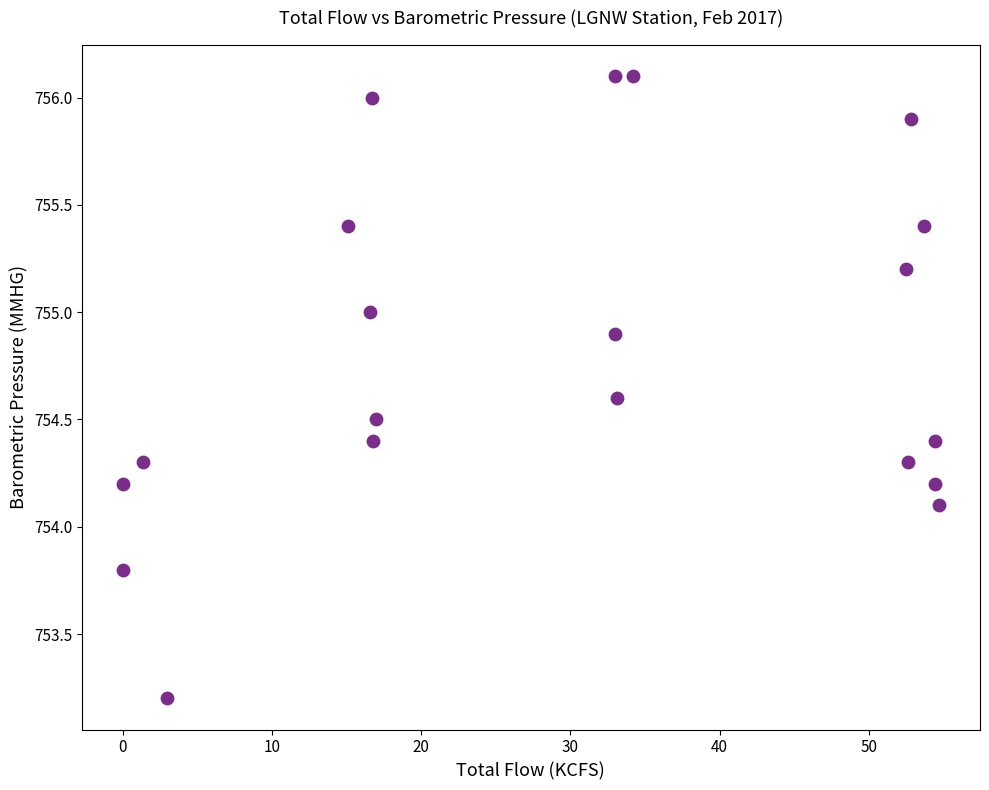

What is the range of Y values (max minus min)?

2.9